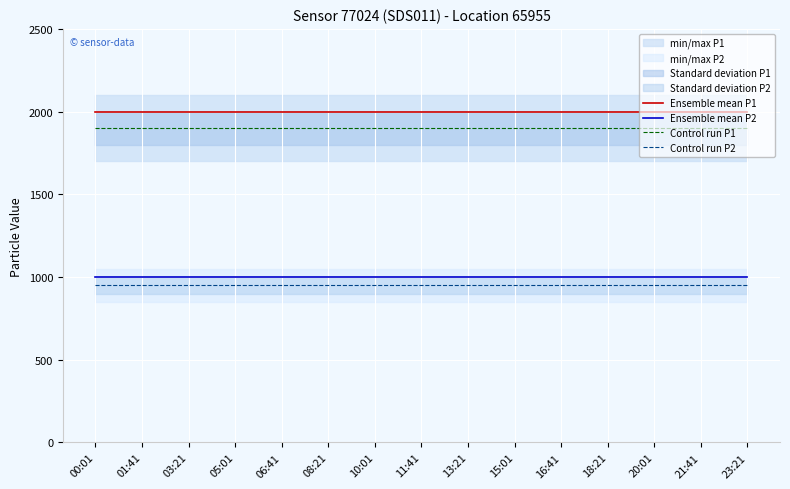

Is it true that Control run P2 equals 1304.5 at 01:41?

False